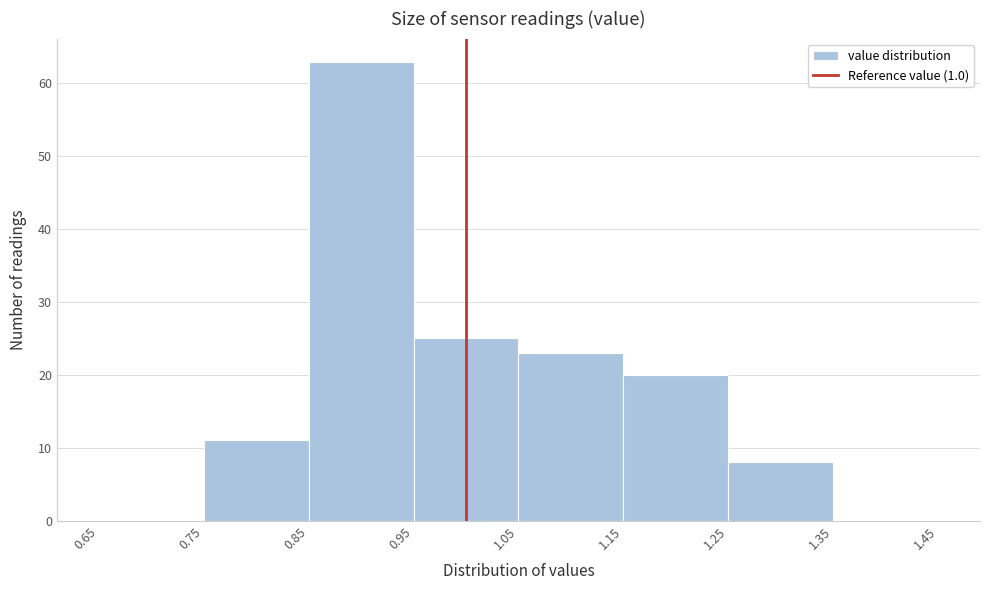

Reading left to right, transcribe this chart: for each bar, give the range it covers on the x-axis and its height. The values are not printed on the chart, so give them approximately, as read against the axis.

0.65 to 0.75: 0
0.75 to 0.85: 11
0.85 to 0.95: 63
0.95 to 1.05: 25
1.05 to 1.15: 23
1.15 to 1.25: 20
1.25 to 1.35: 8
1.35 to 1.45: 0